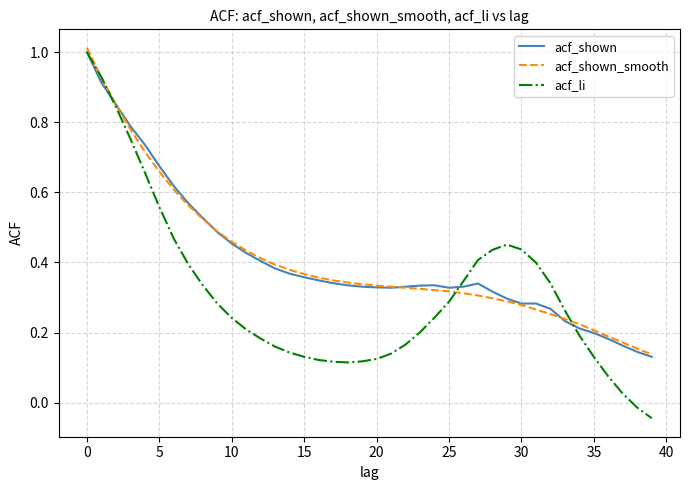

Which series has the largest range (max minus min)?

acf_li